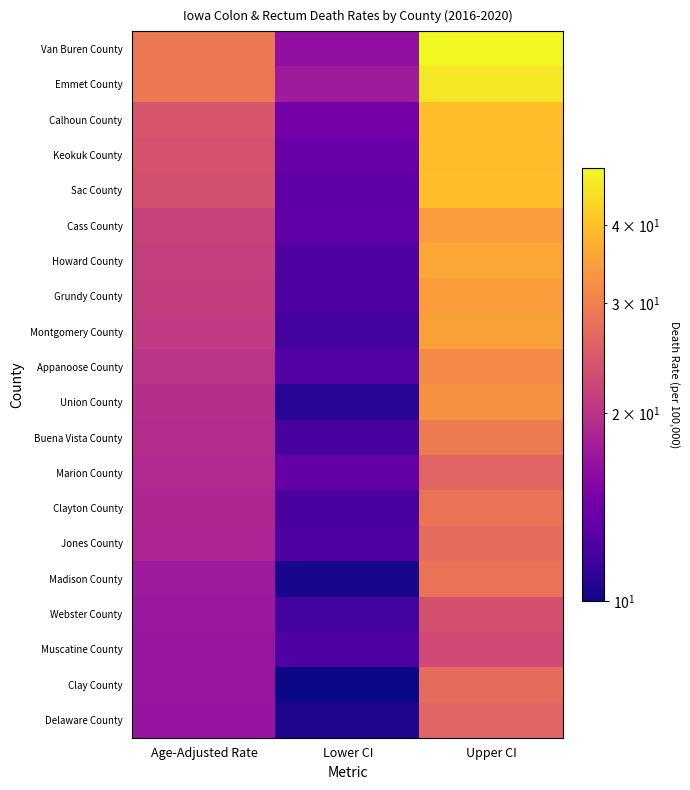

What is the difference between the highest and lowest values at Lower CI?

7.5